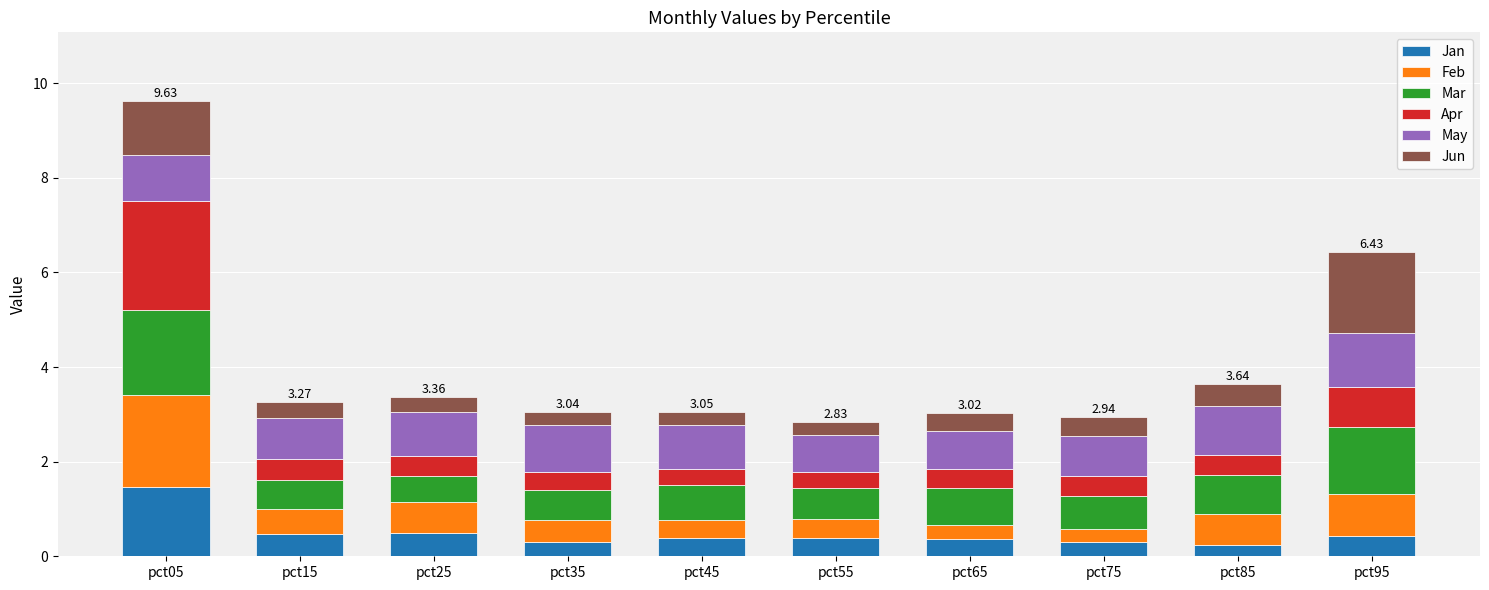

What is the sum of all Jan values?

4.9